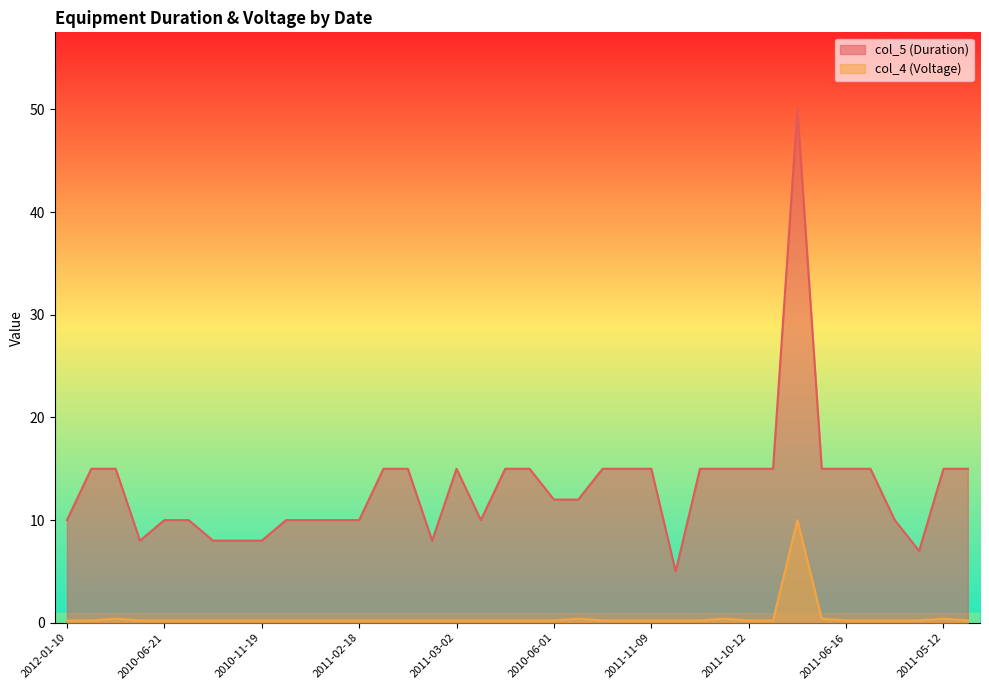

List the series in order of their overall mean, lowest first.

col_4 (Voltage), col_5 (Duration)